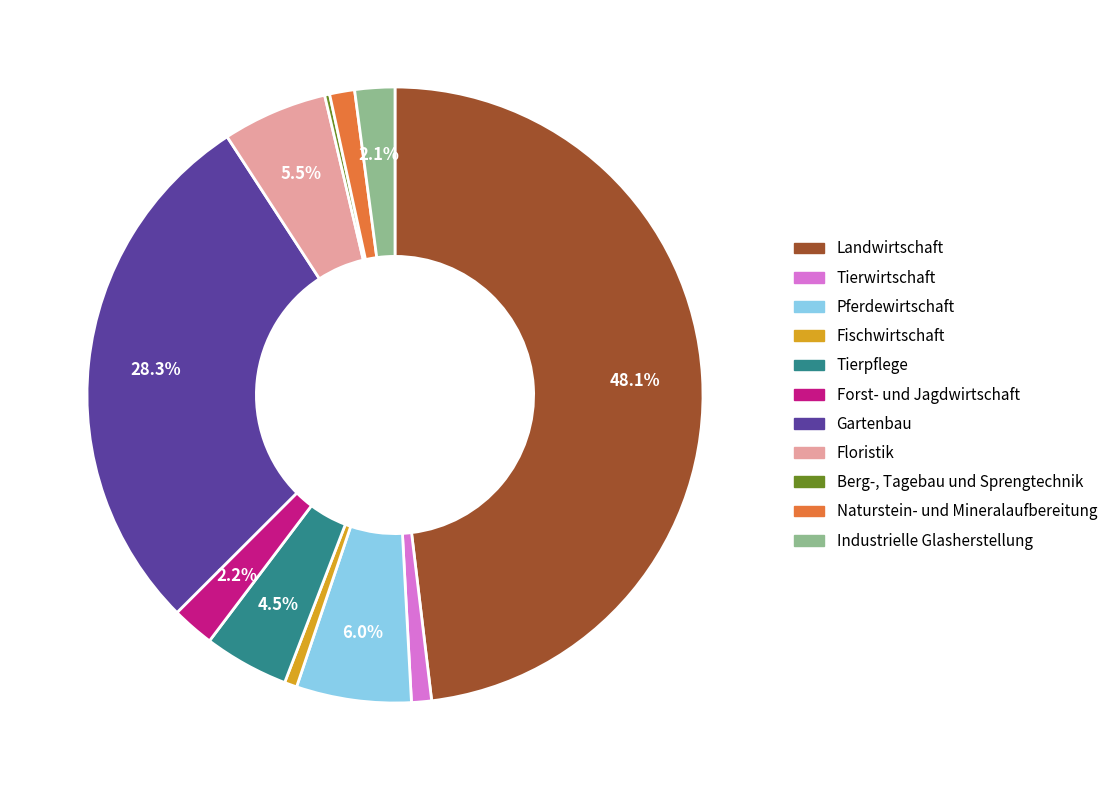

Is there any slice that represents more than half of the pie?

No